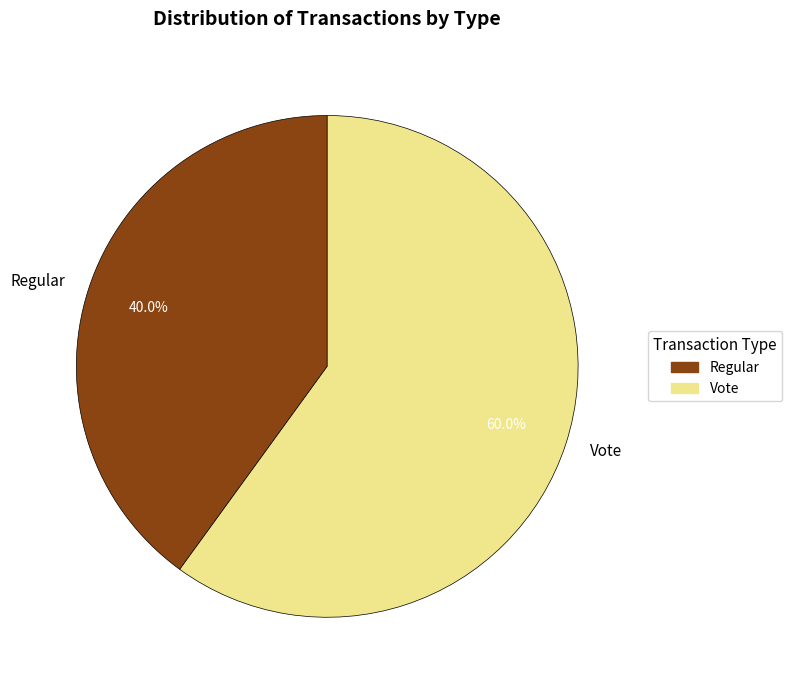

Does Regular represent more than half of the total?

No